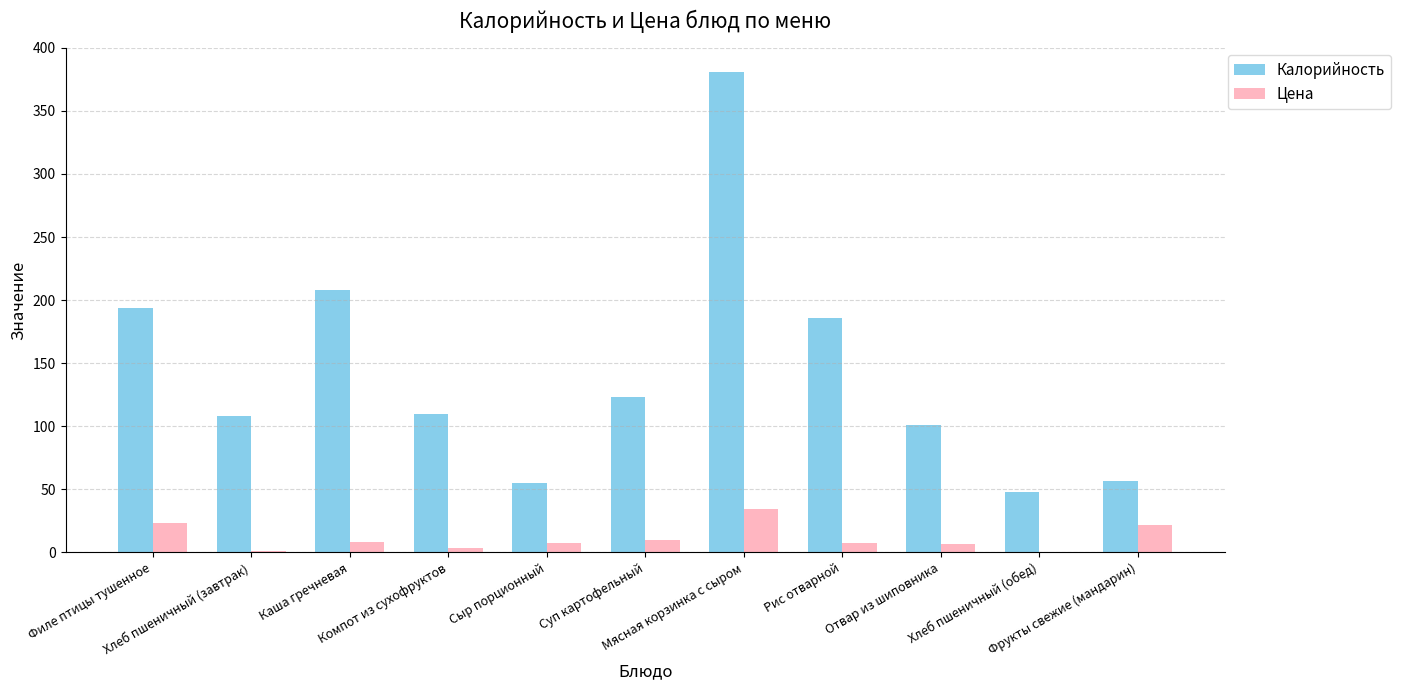

The Калорийность series shows 208.0 at Каша гречневая. True or false?

True